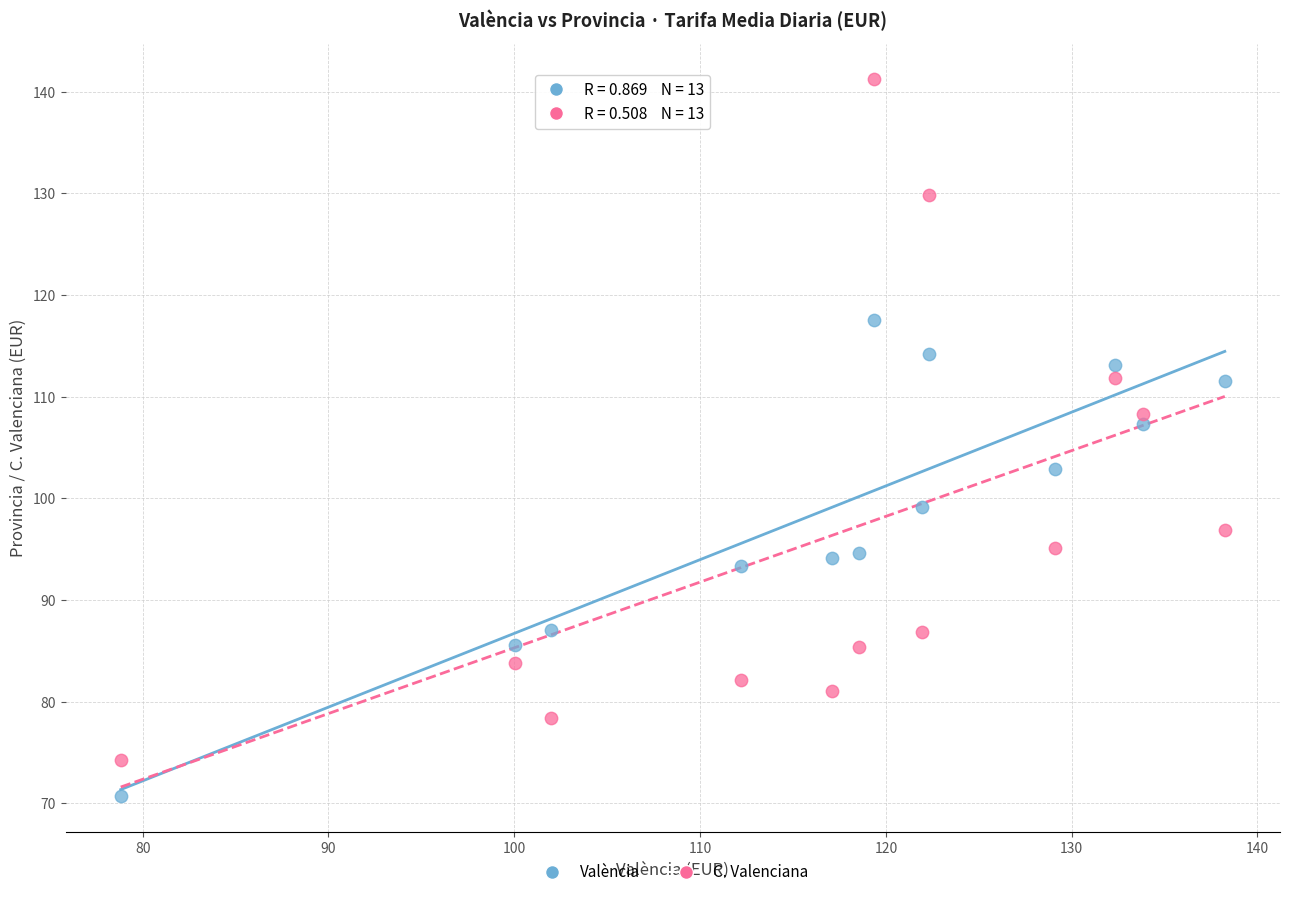

Across all data points, what is the range of Y values (max minus min)?

70.5